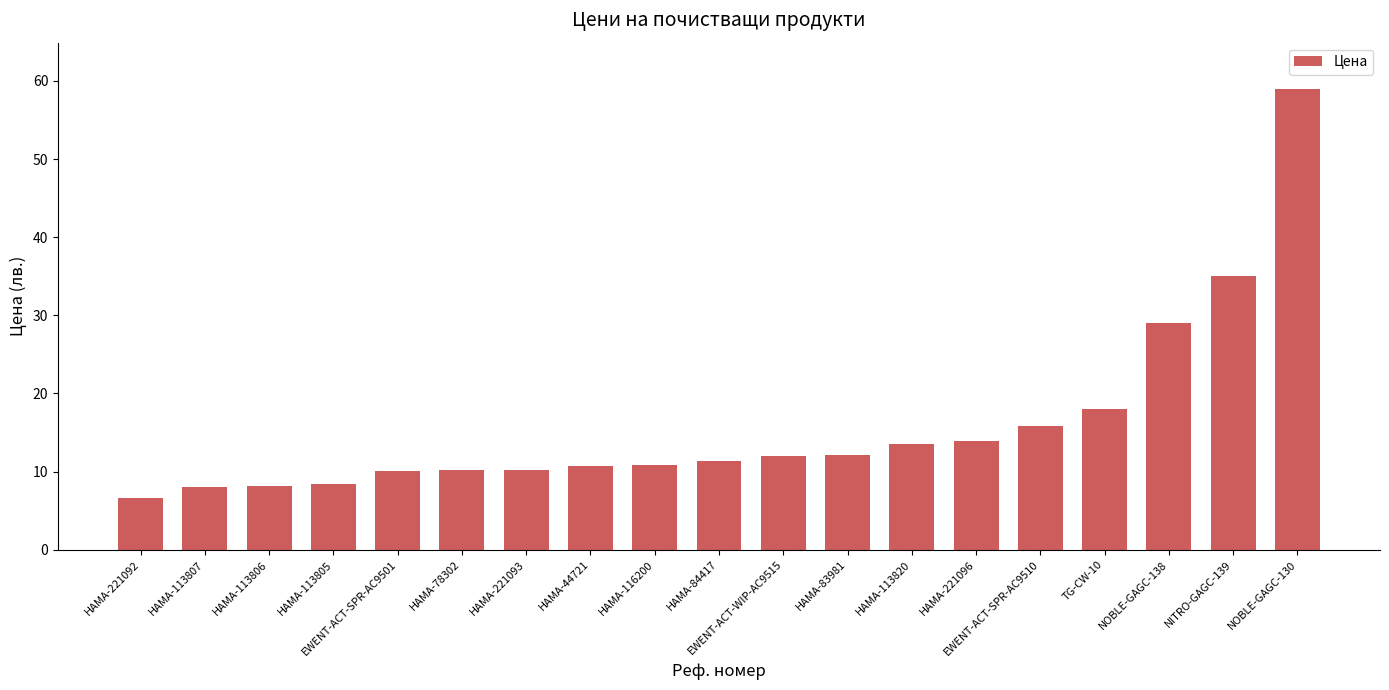

What is the label of the 19th bar from the left?

NOBLE-GAGC-130